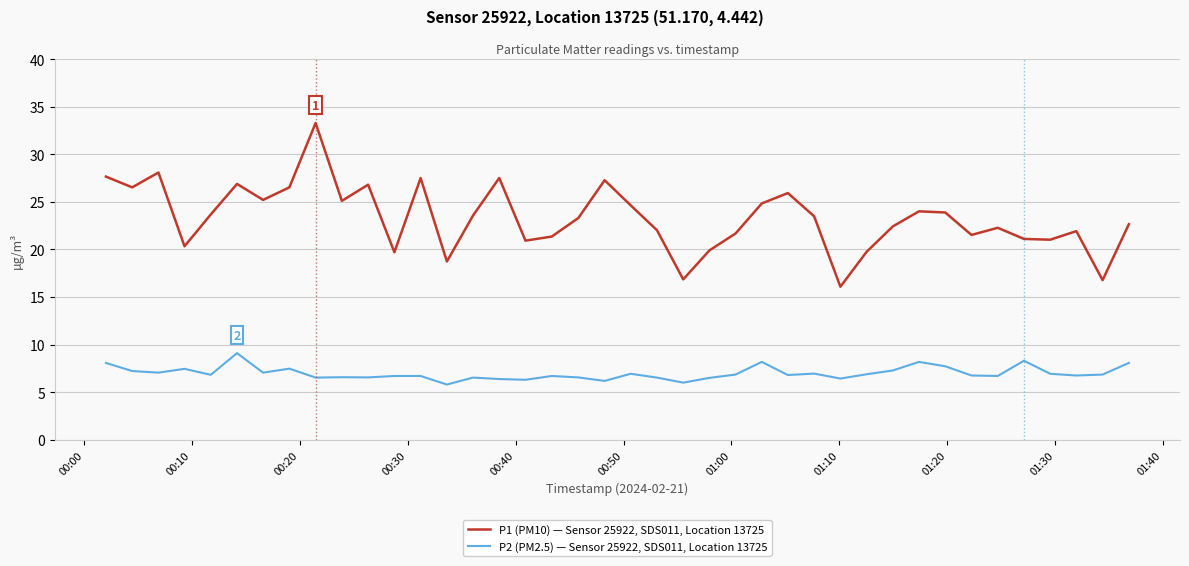

What is the minimum value shown in the chart?

5.8